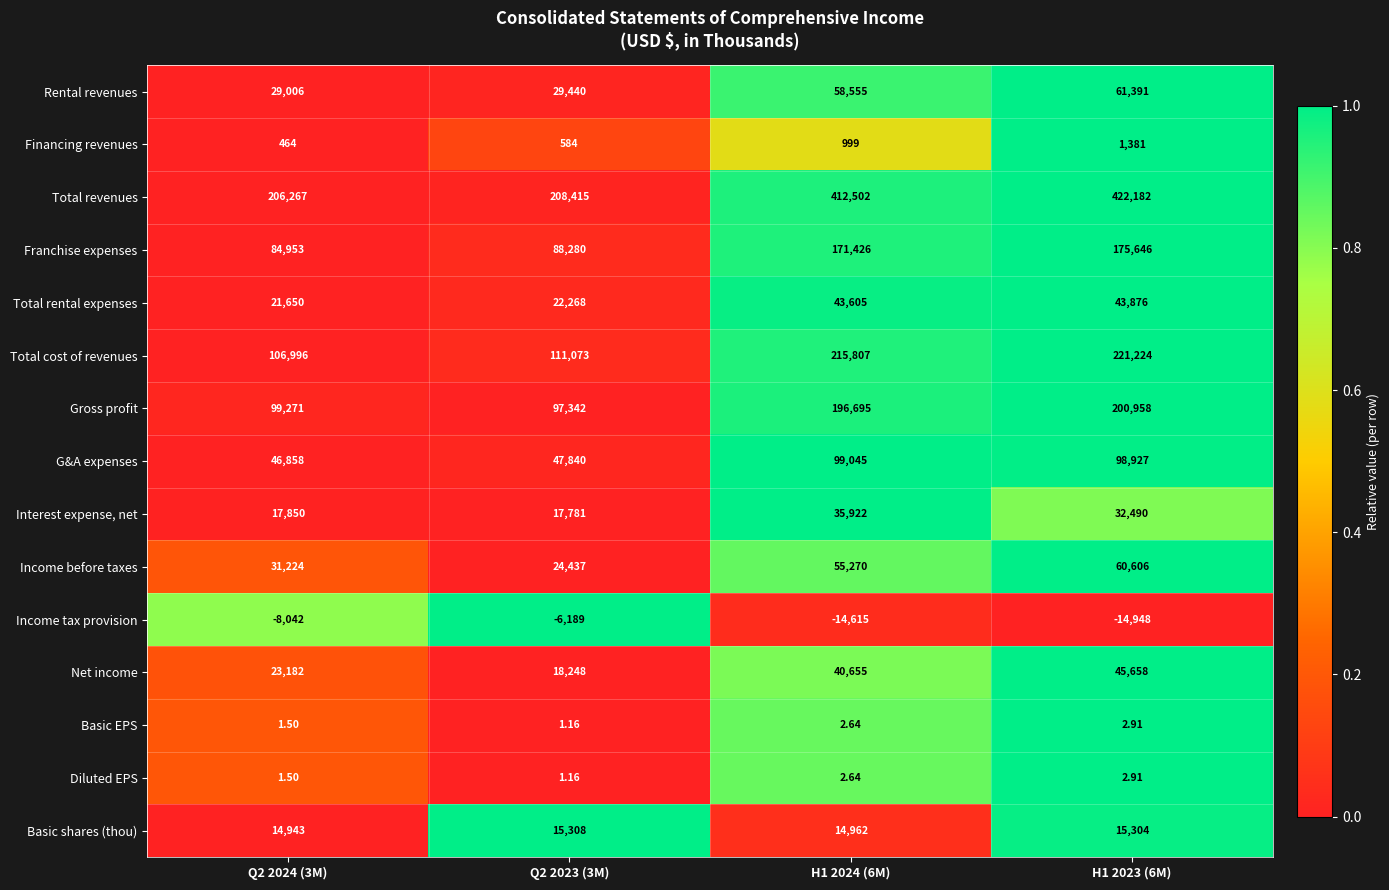

Which series has the largest total across all categories?

Total revenues